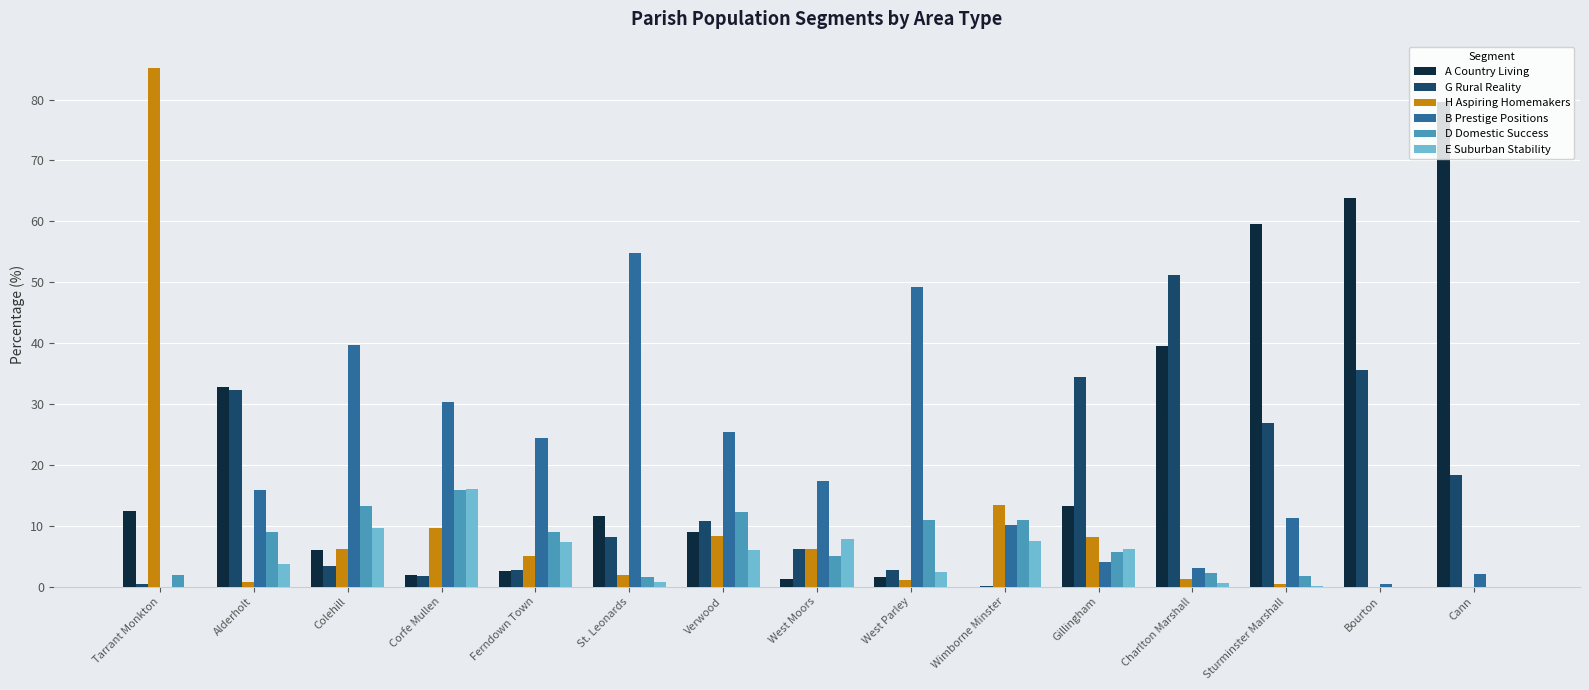

What is the approximate value of E Suburban Stability at Charlton Marshall?

0.5